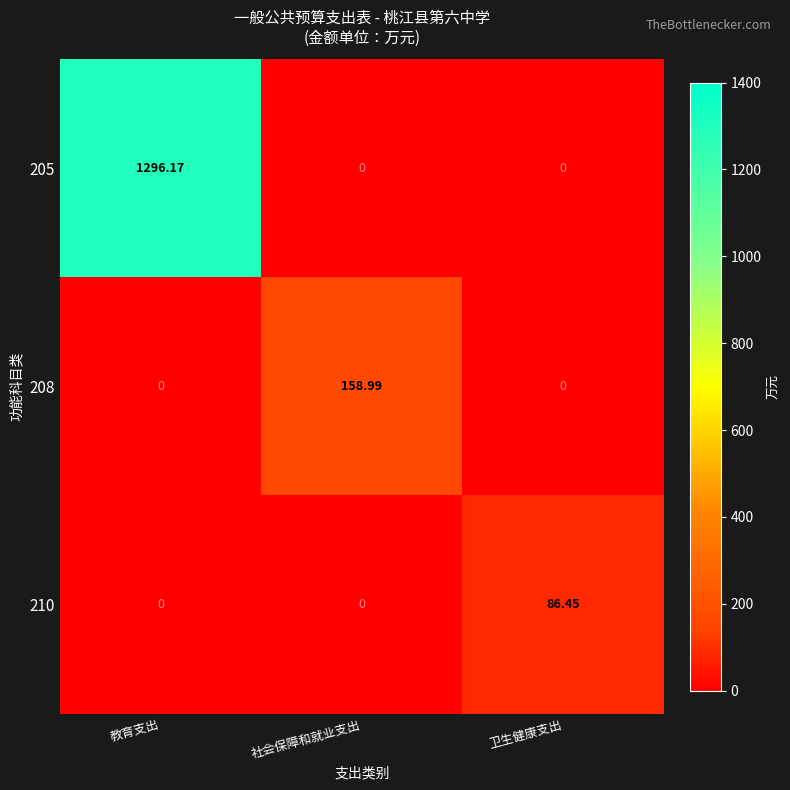

At which category is the sum across all series the highest?

教育支出